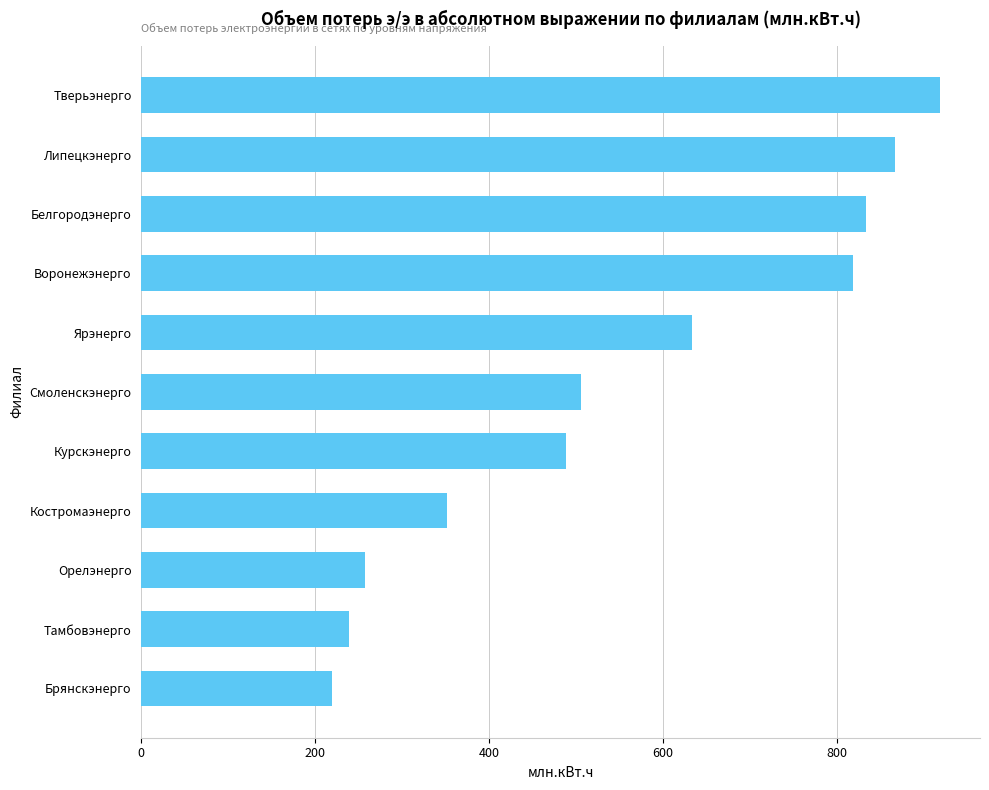

What is the difference between the maximum and minimum values?

699.4